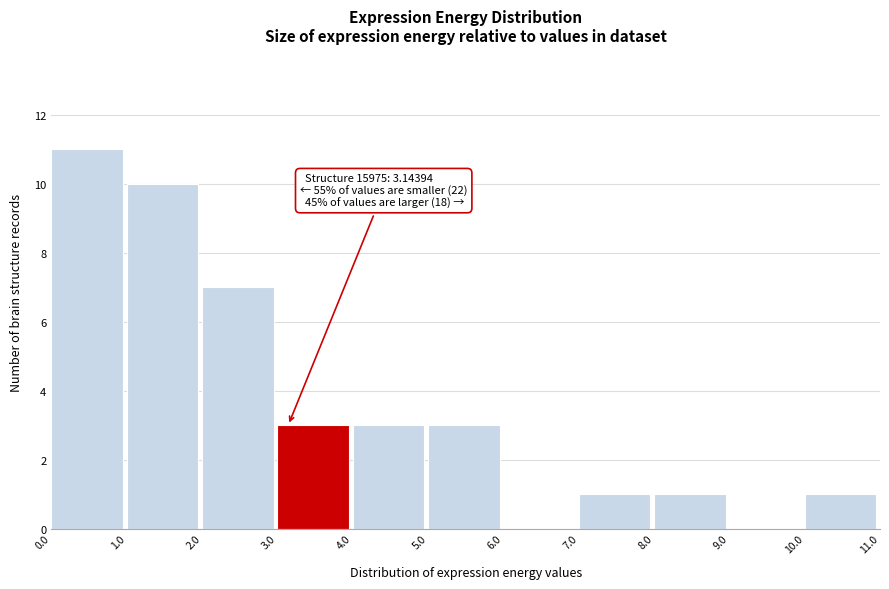

Which range on the x-axis has the tallest bar?

0.0 to 1.0